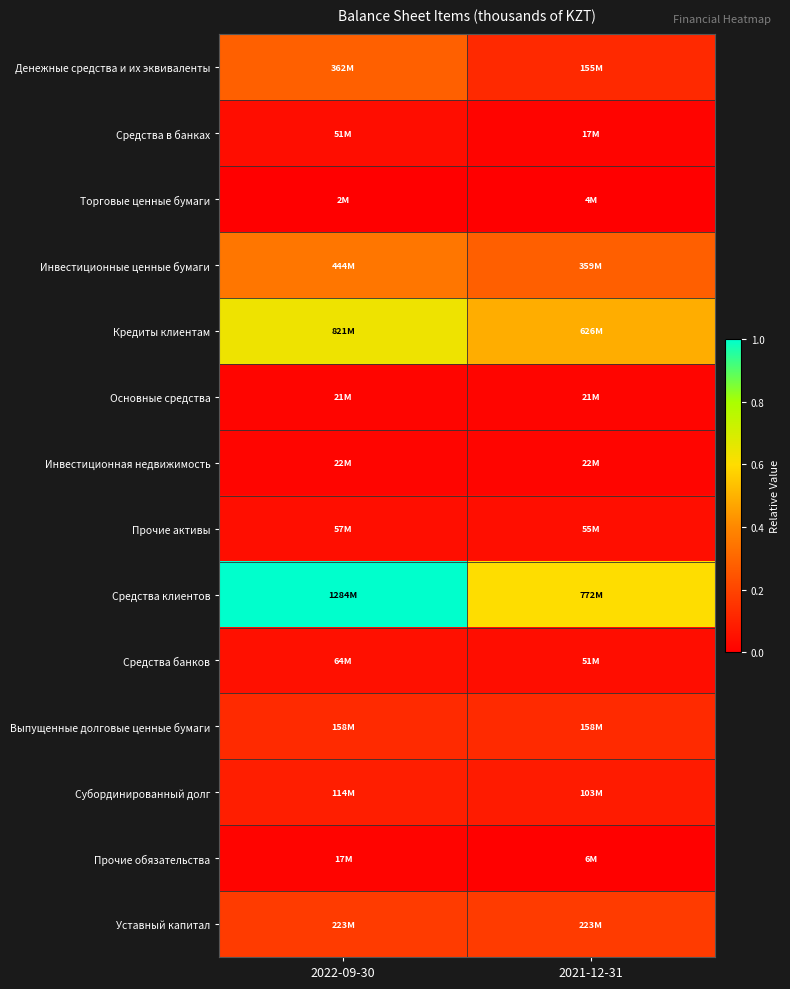

What is the greatest value displayed?

1.0